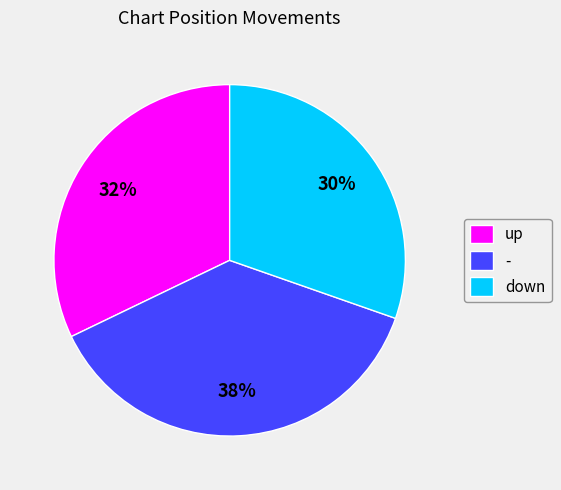

The up slice represents 46% of the pie. True or false?

False